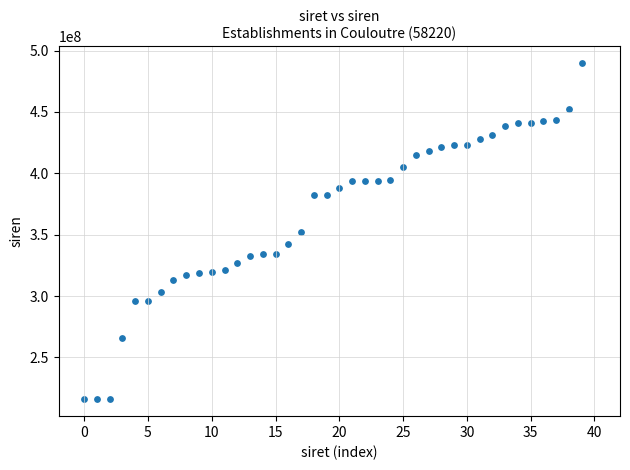

What is the range of Y values (max minus min)?

274043476